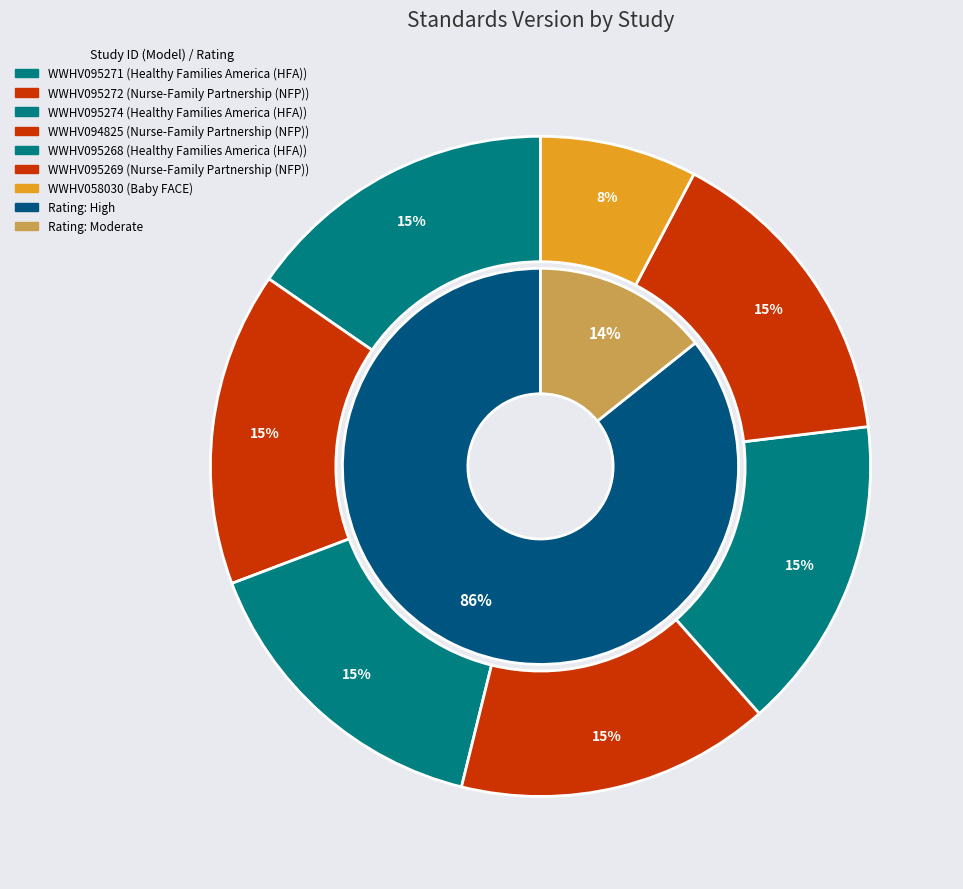

Combined, do WWHV095268 and WWHV095274 account for over 50%?

No